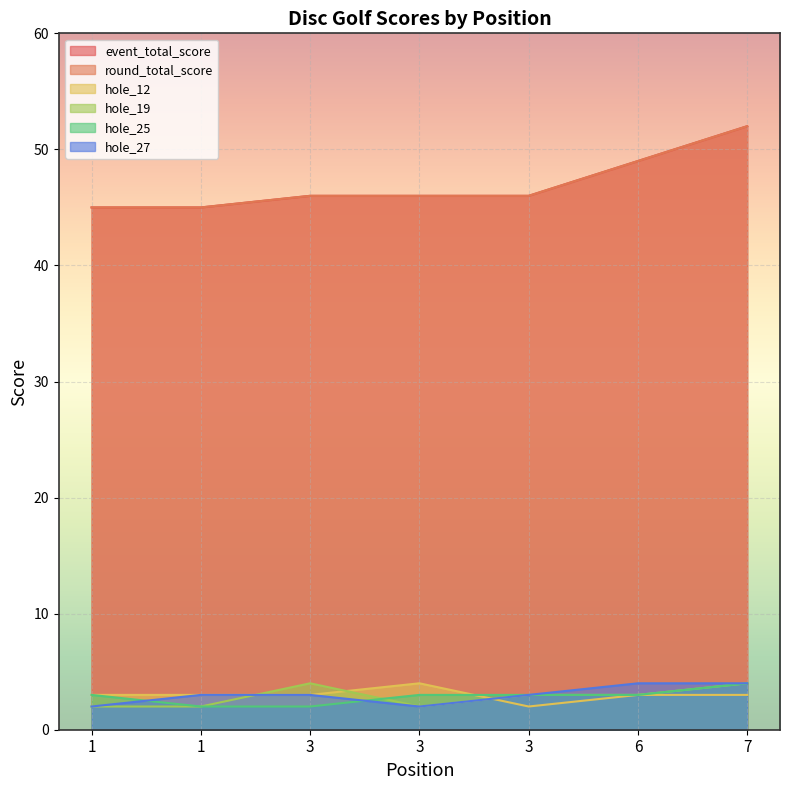

The value of hole_12 at 1 is 3. True or false?

True